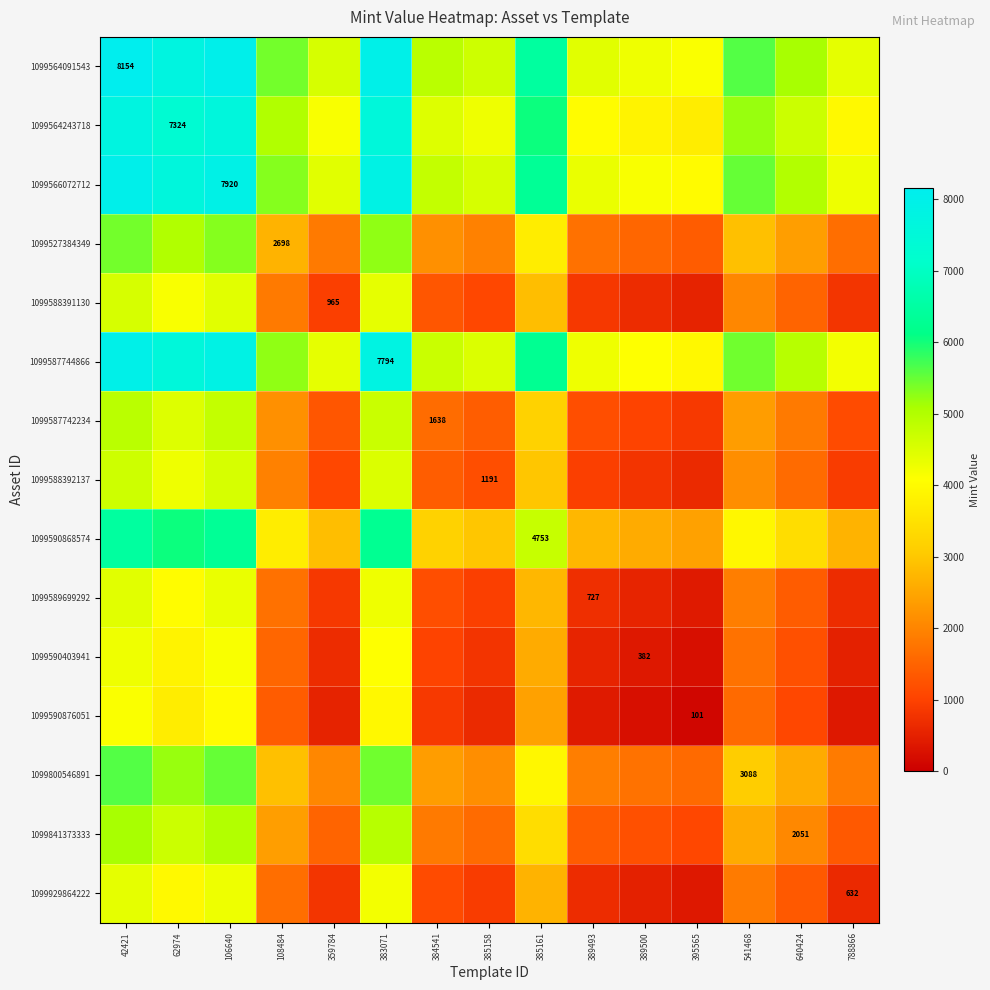

Is it true that 1099588391130 equals 1508.0 at 640424?

True